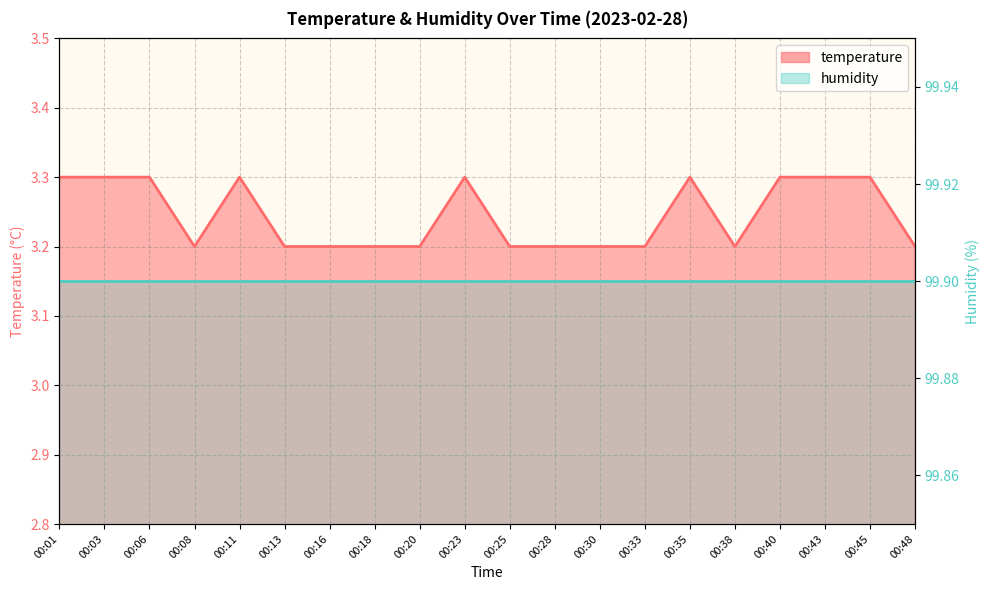

Rank the categories by value from highest to lowest.

00:01, 00:03, 00:06, 00:11, 00:23, 00:35, 00:40, 00:43, 00:45, 00:08, 00:13, 00:16, 00:18, 00:20, 00:25, 00:28, 00:30, 00:33, 00:38, 00:48